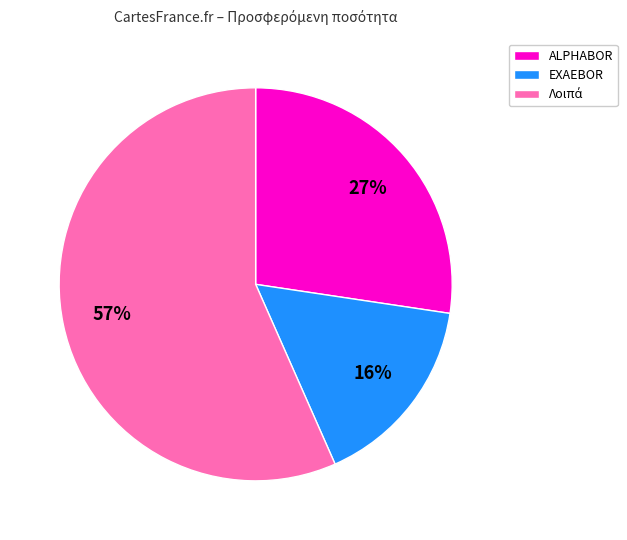

Approximately how many times larger is the value at EXAEBOR compared to ALPHABOR?

0.6